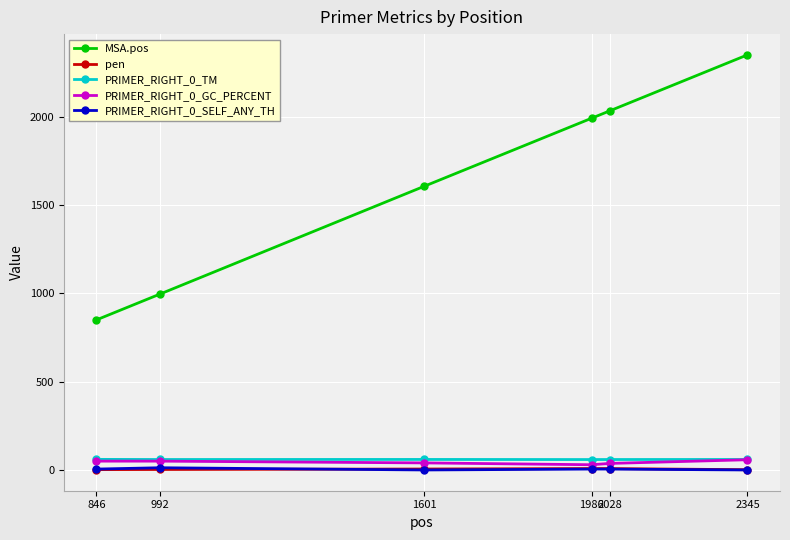

What is the average value of the MSA.pos series?

1638.3